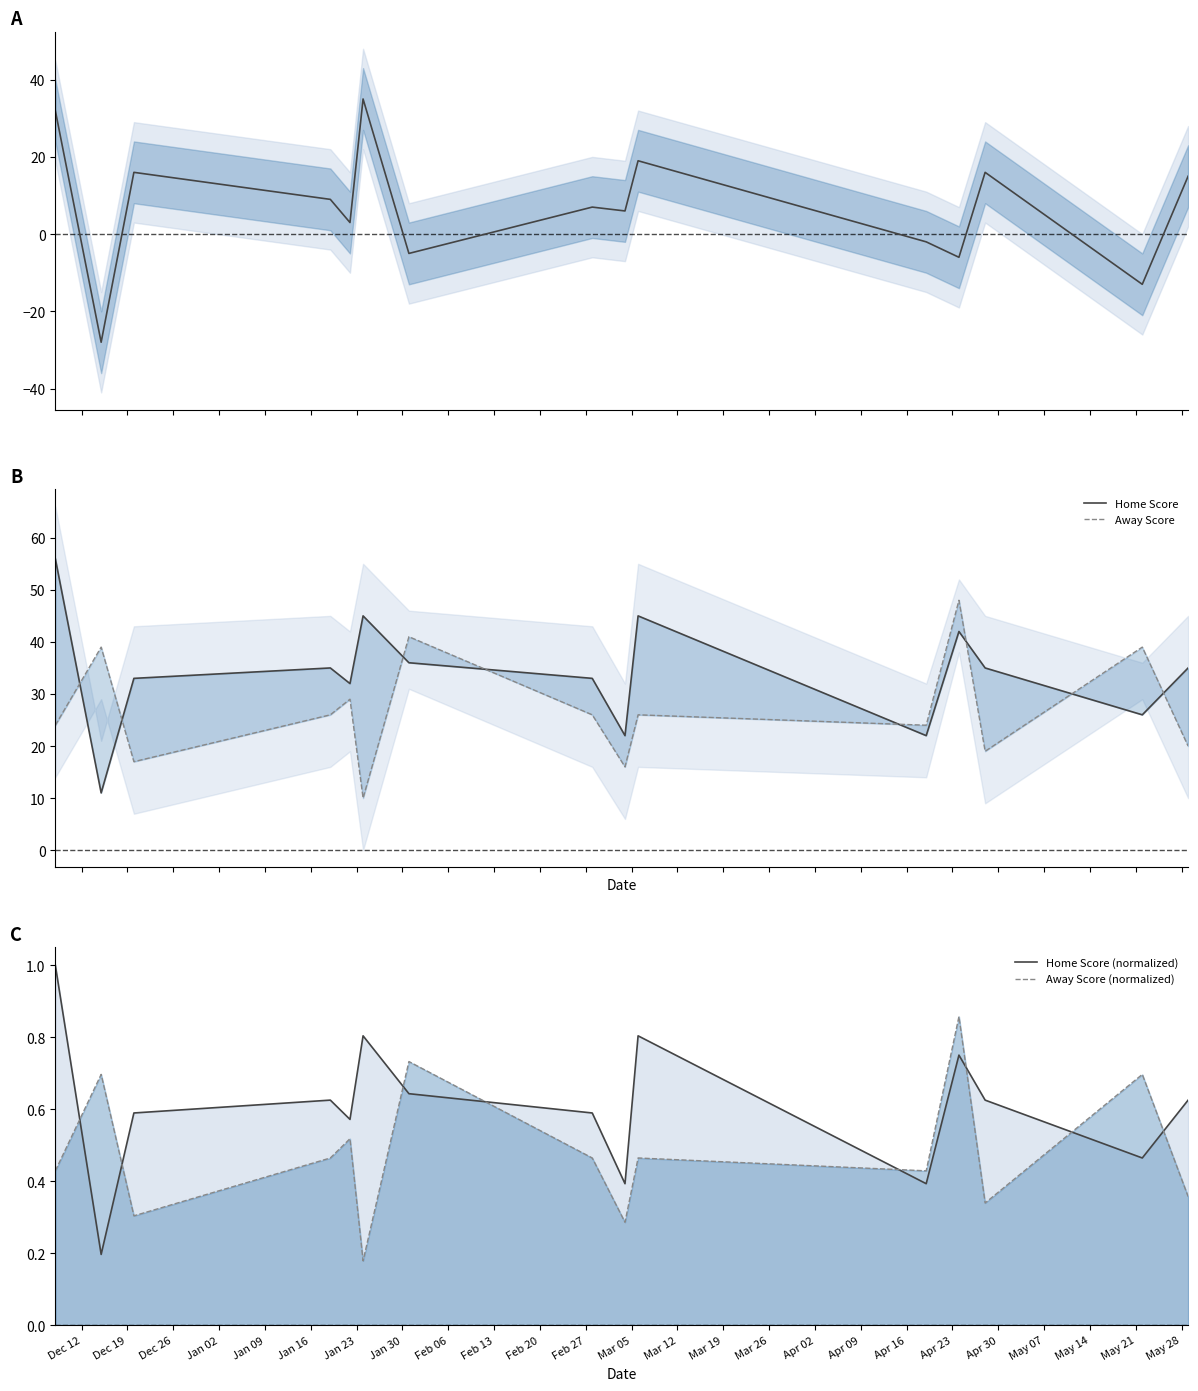

True or false: Home Score (normalized) and Away Score cross at least once.

False